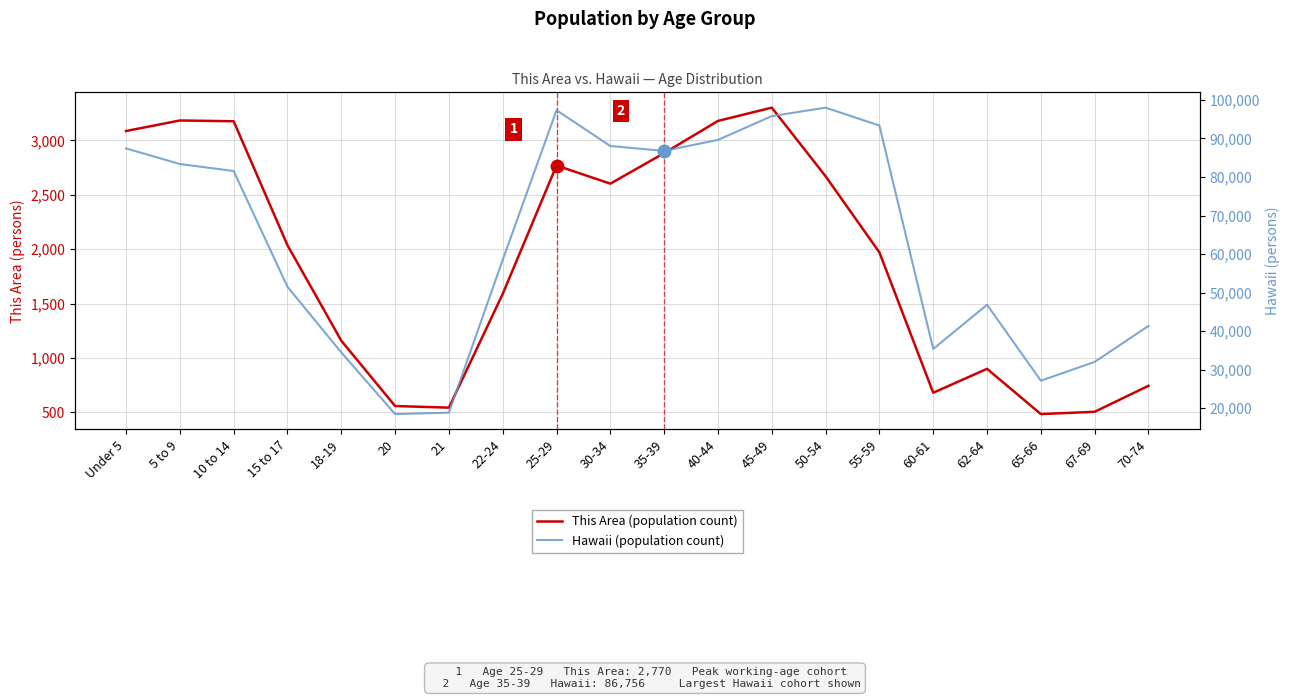

True or false: This Area (population count) has more than 1 interior local peaks.

True